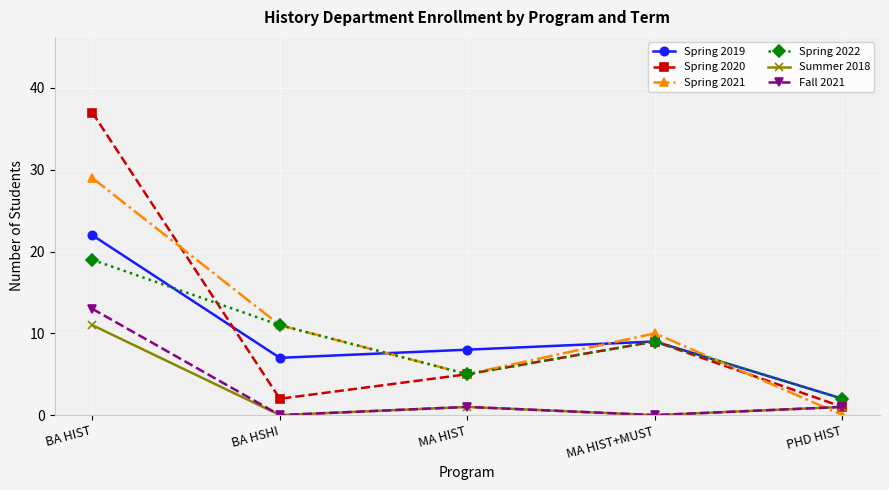

Does the chart have visible grid lines?

Yes